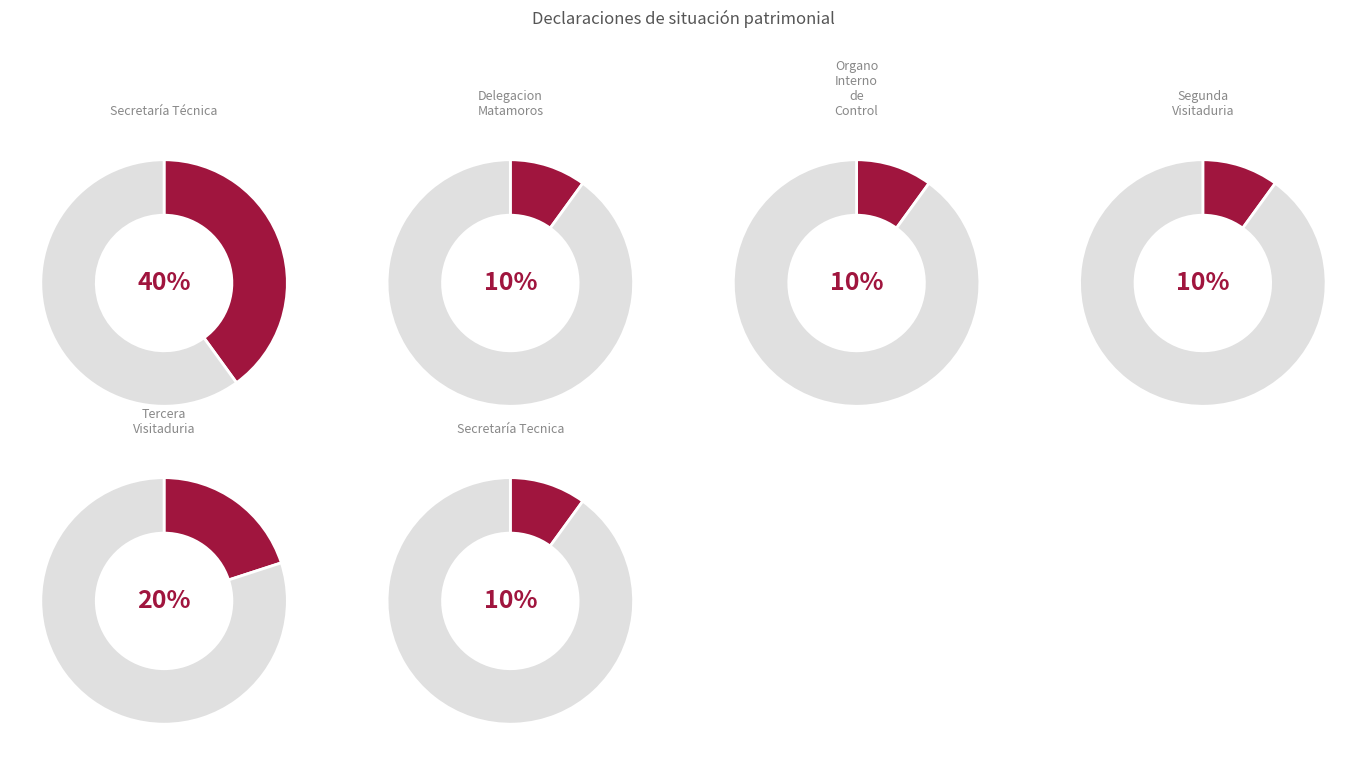

To the nearest percent, what is the average slice percentage?

17%